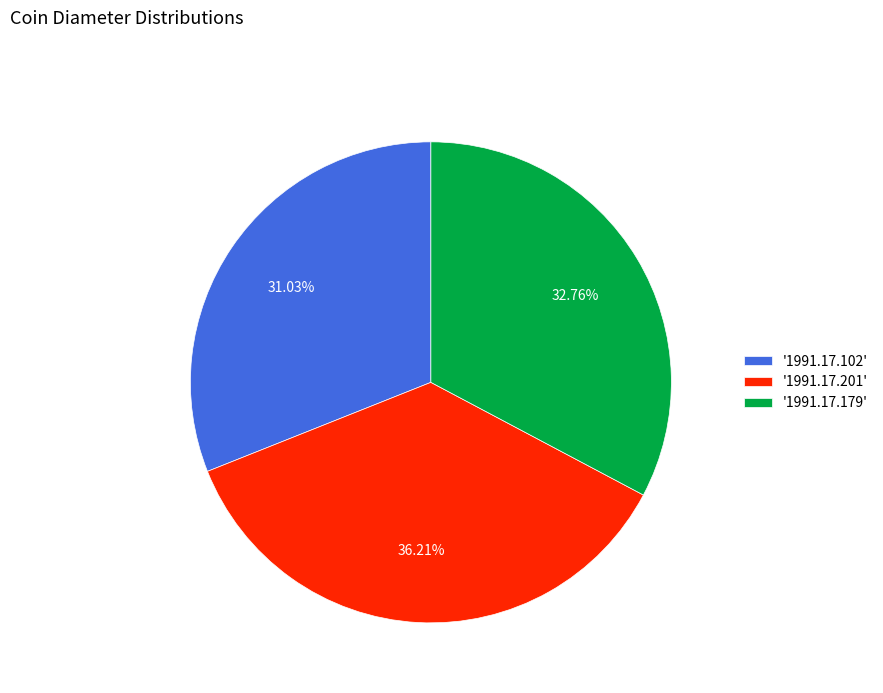

Which category has the smallest portion of the pie?

'1991.17.102'